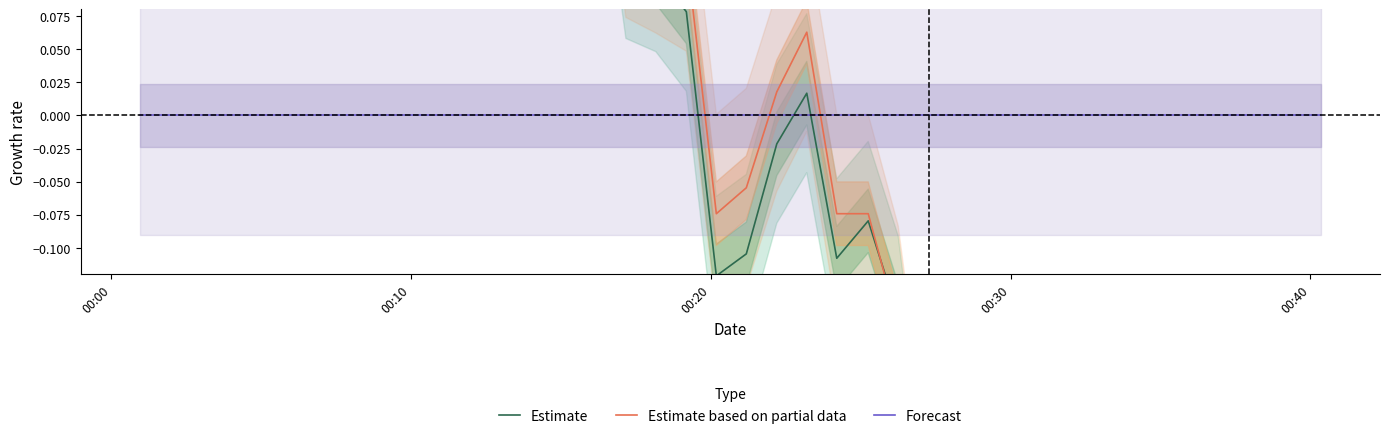

True or false: Estimate and Estimate based on partial data cross at least once.

True